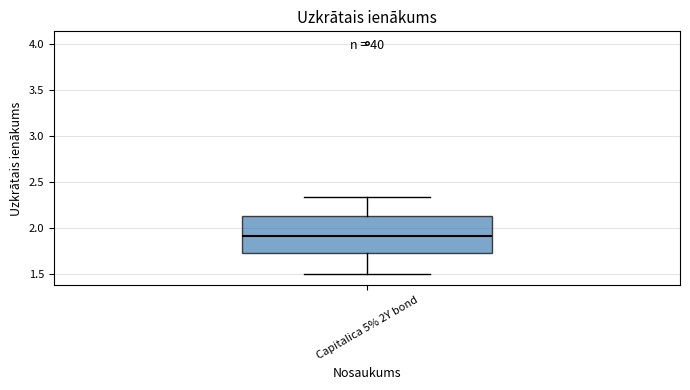

Where does the upper whisker of the box for Capitalica 5% 2Y bond end on the y-axis? The values are not printed on the chart, so give them approximately, as read against the axis.

2.35